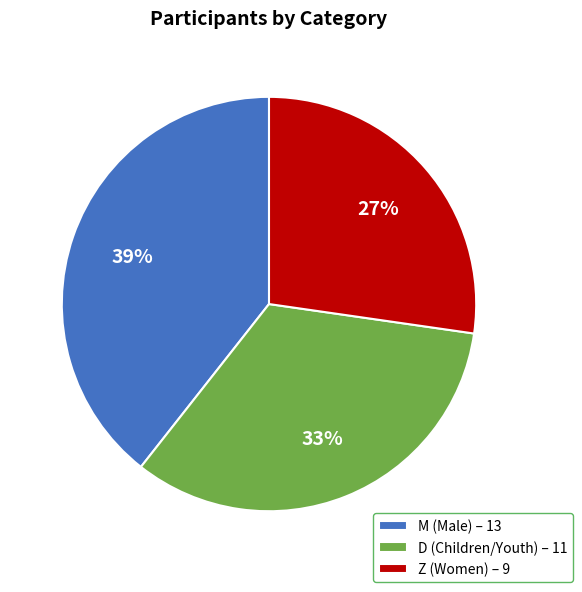

Rank the categories by value from lowest to highest.

Z, D, M